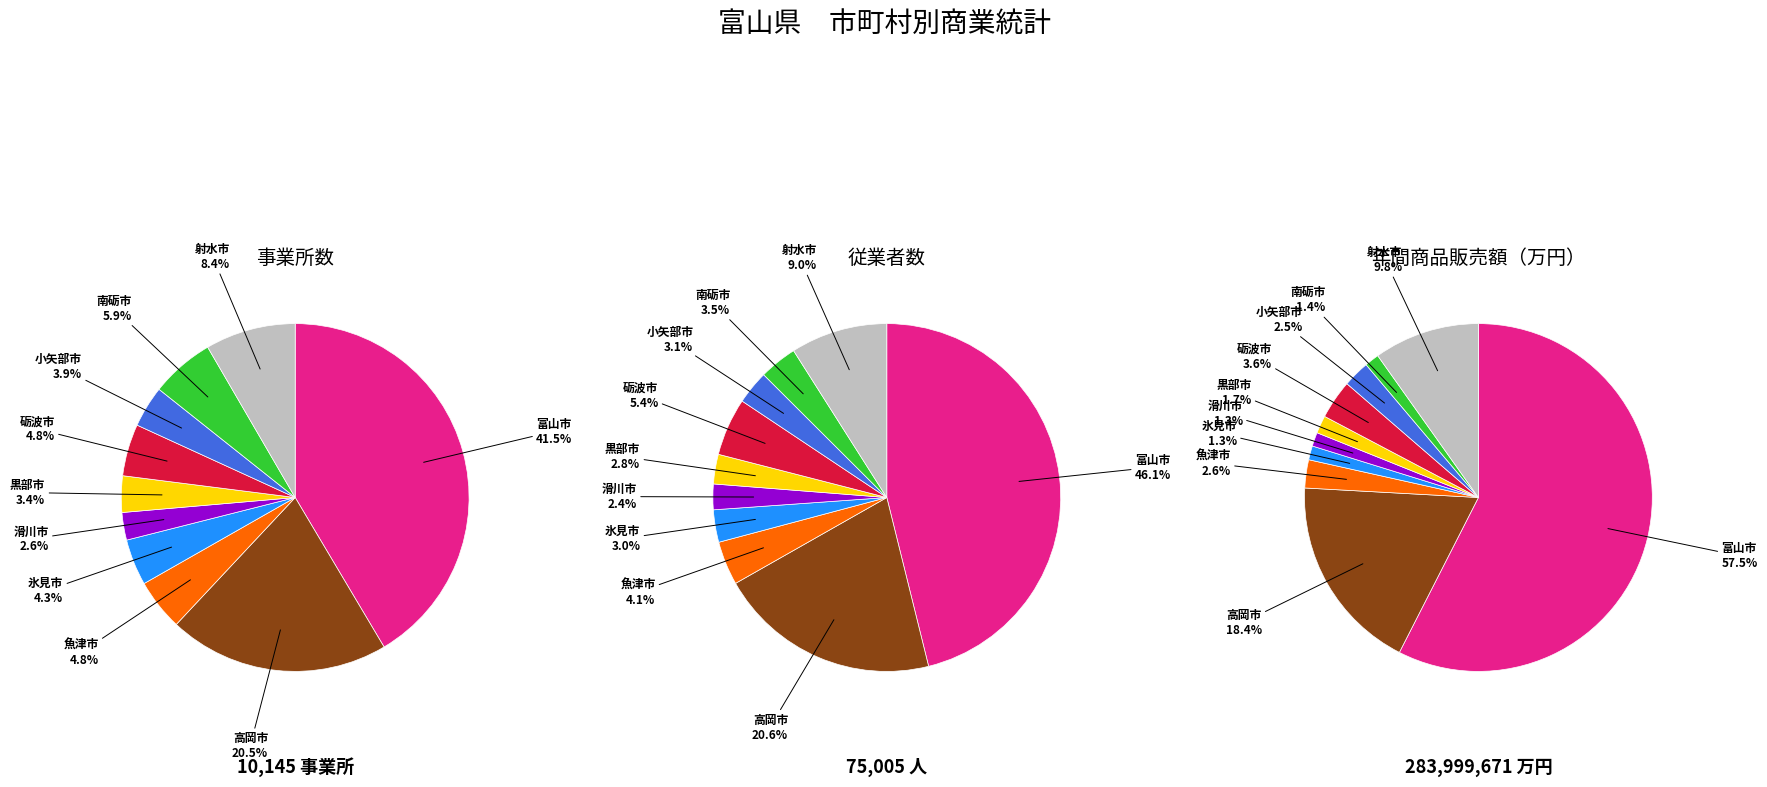

How many segments does this pie chart have?

10